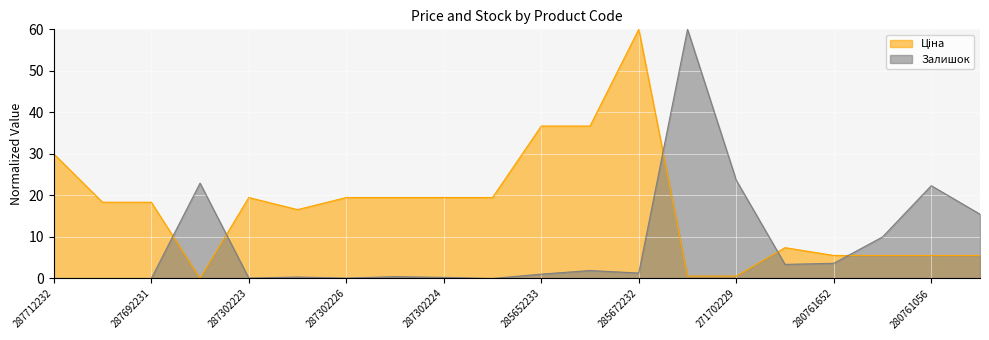

Which series ends up on top after the final intersection of Залишок and Ціна?

Залишок